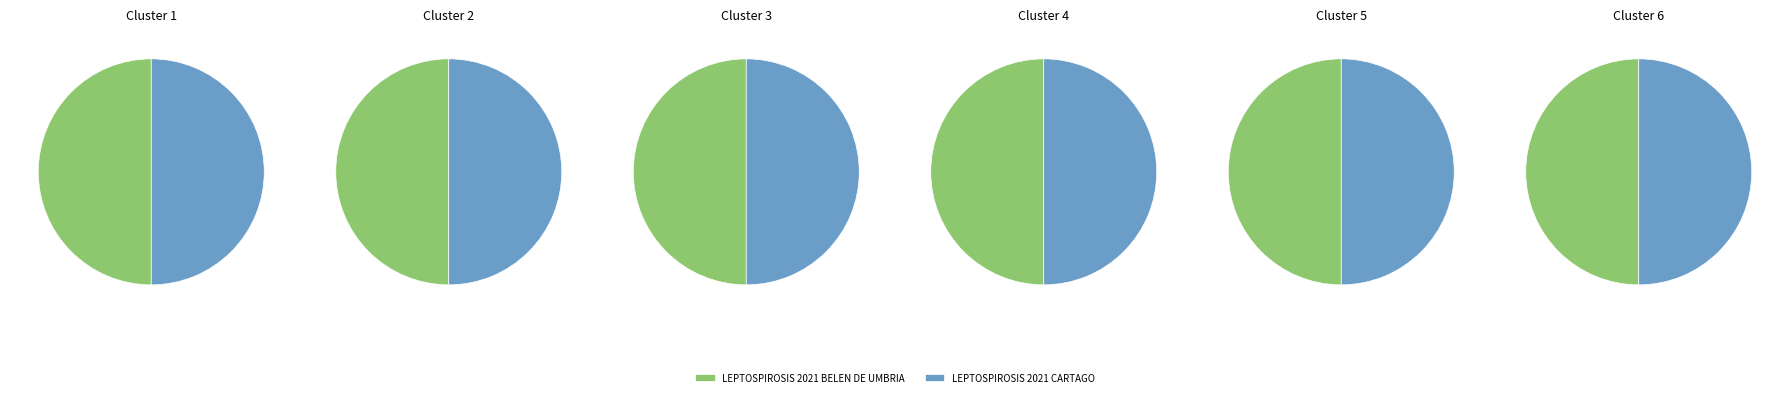

What portion of the pie excludes LEPTOSPIROSIS 2021 CARTAGO?

50.0%